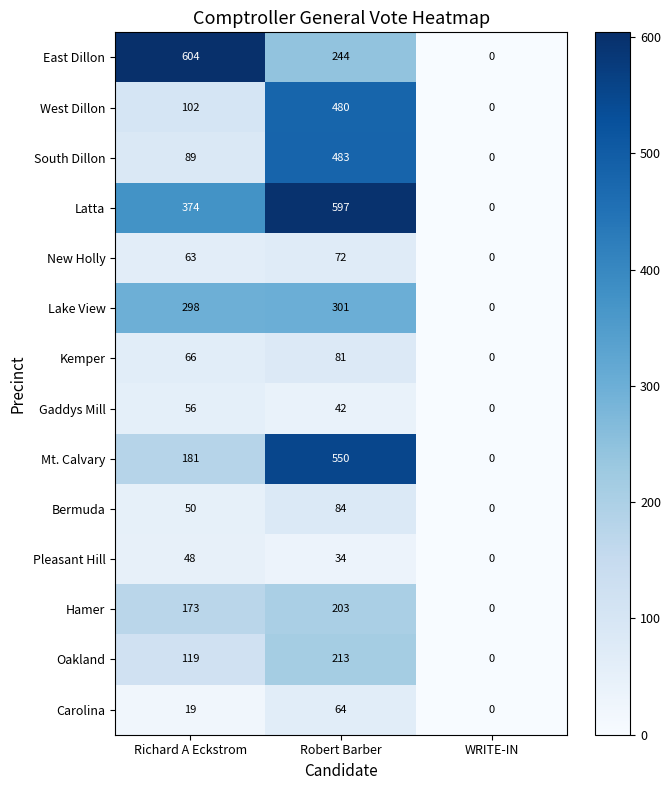

At which category does the chart reach its peak across all series?

Richard A Eckstrom